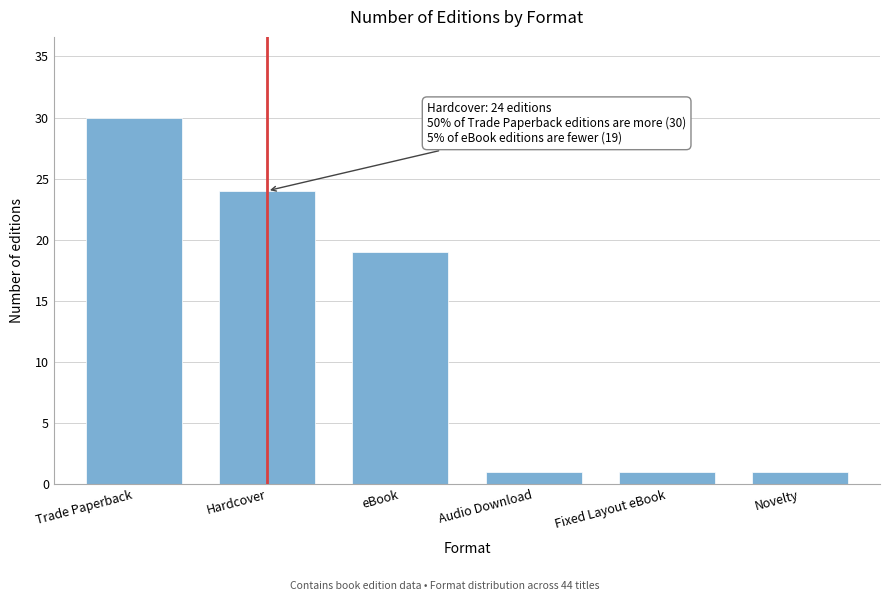

Reading left to right, list all the values displayed in this chart.

30	24	19	1	1	1